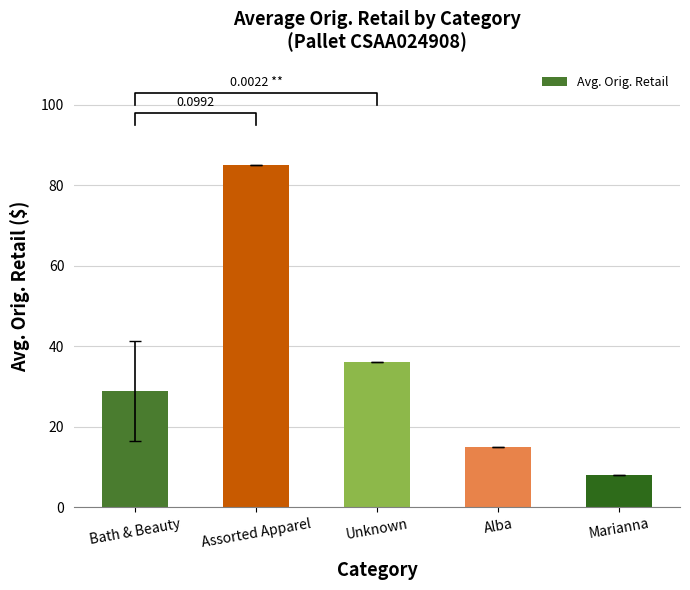

Which label corresponds to the largest value in the chart?

Assorted Apparel